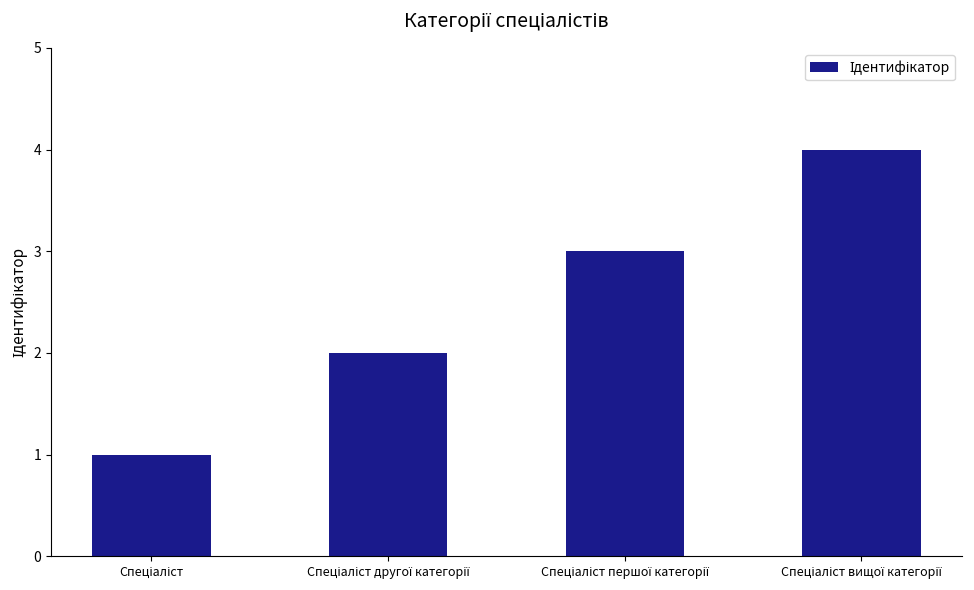

What is the difference between the maximum and minimum values?

3